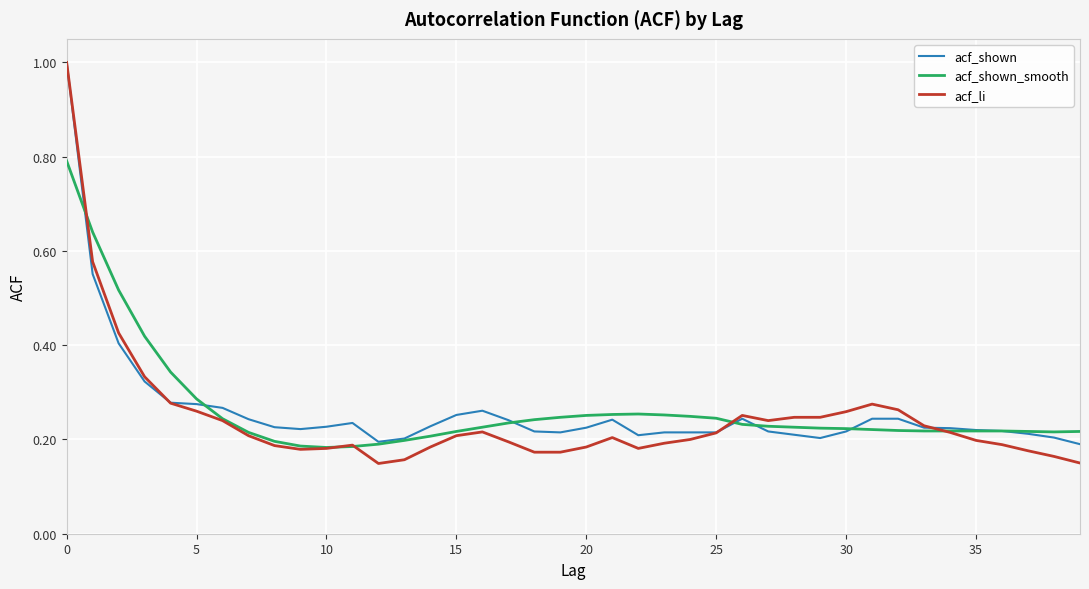

Which series has the widest spread of values?

acf_li